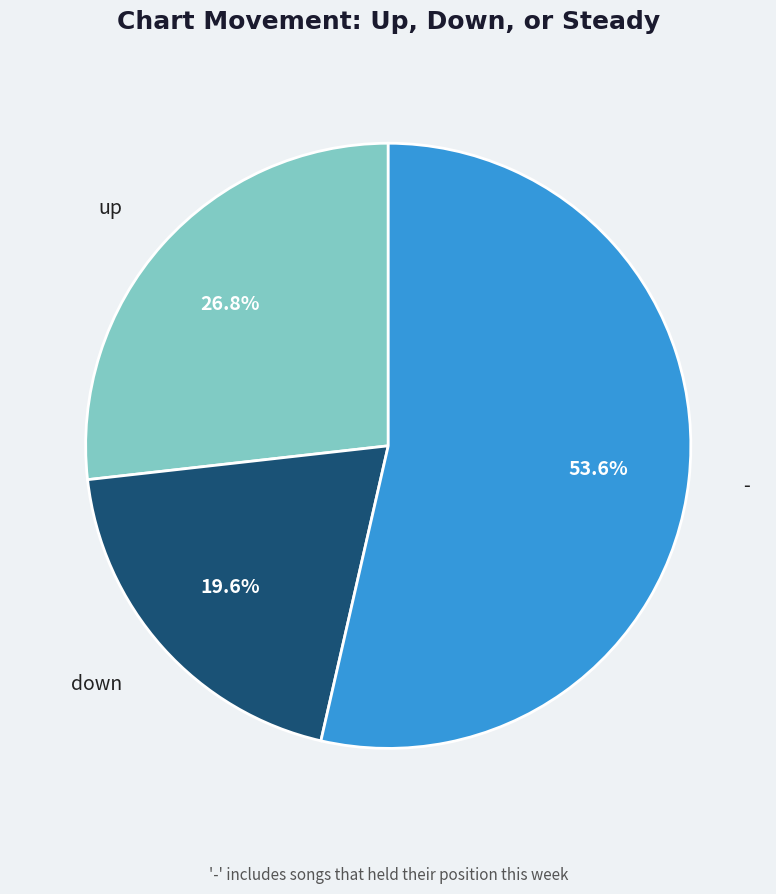

Is there a majority slice in this chart?

Yes